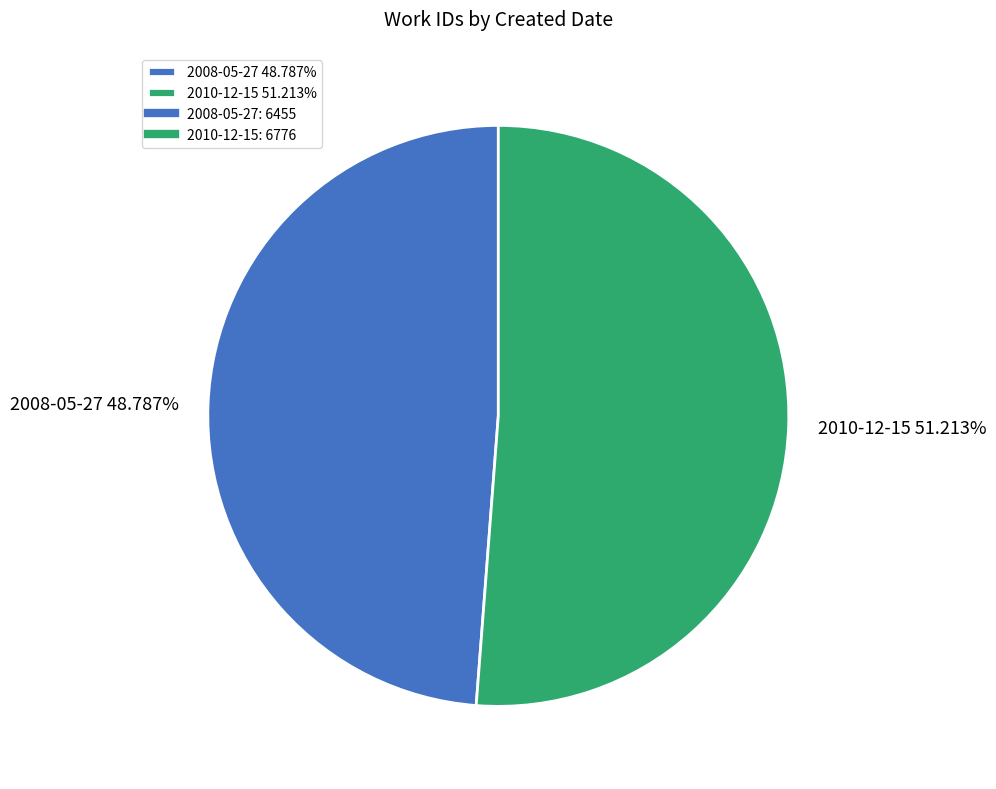

What percentage is the 2008-05-27 slice, to the nearest percent?

49%